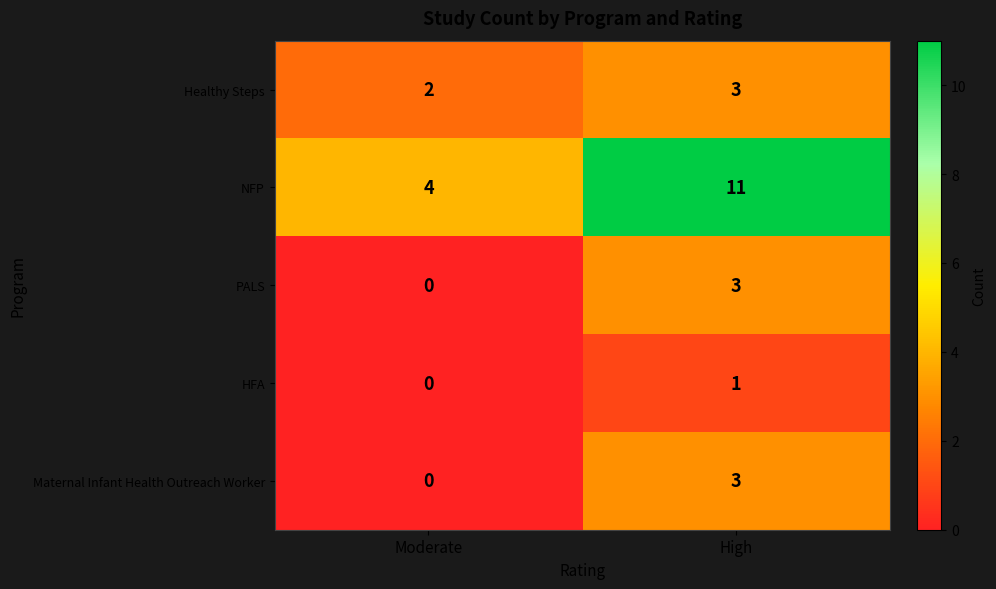

What is the spread (max minus min) of values at Moderate?

4